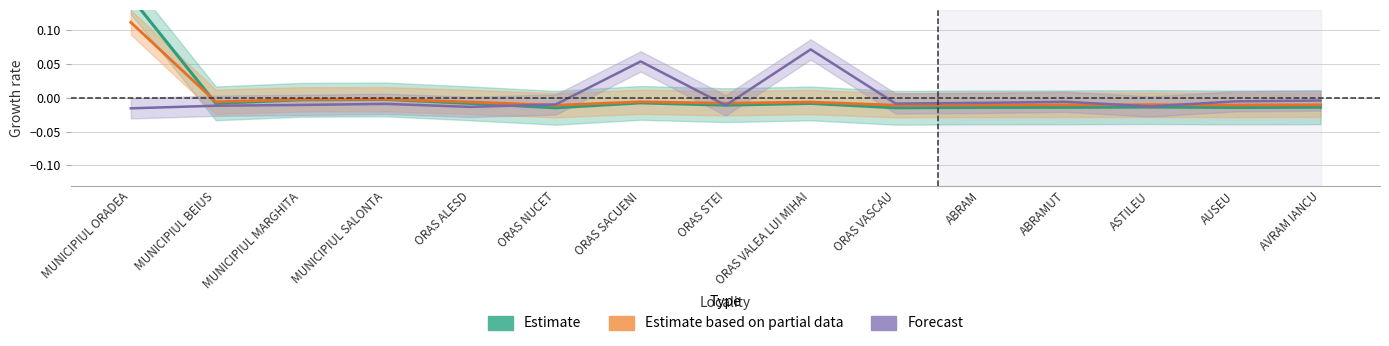

True or false: Estimate and Estimate based on partial data cross at least once.

True